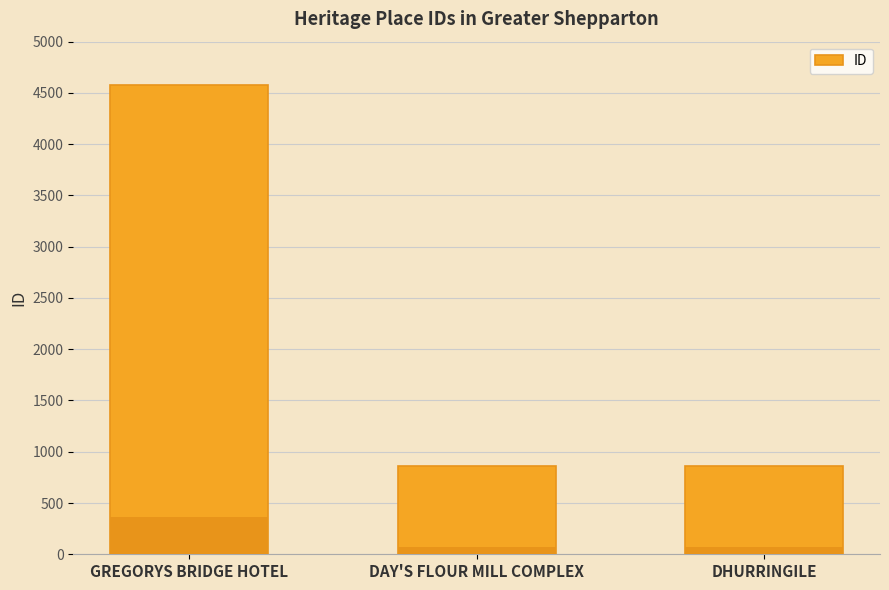

Which has a higher value, GREGORYS BRIDGE HOTEL or DAY'S FLOUR MILL COMPLEX?

GREGORYS BRIDGE HOTEL